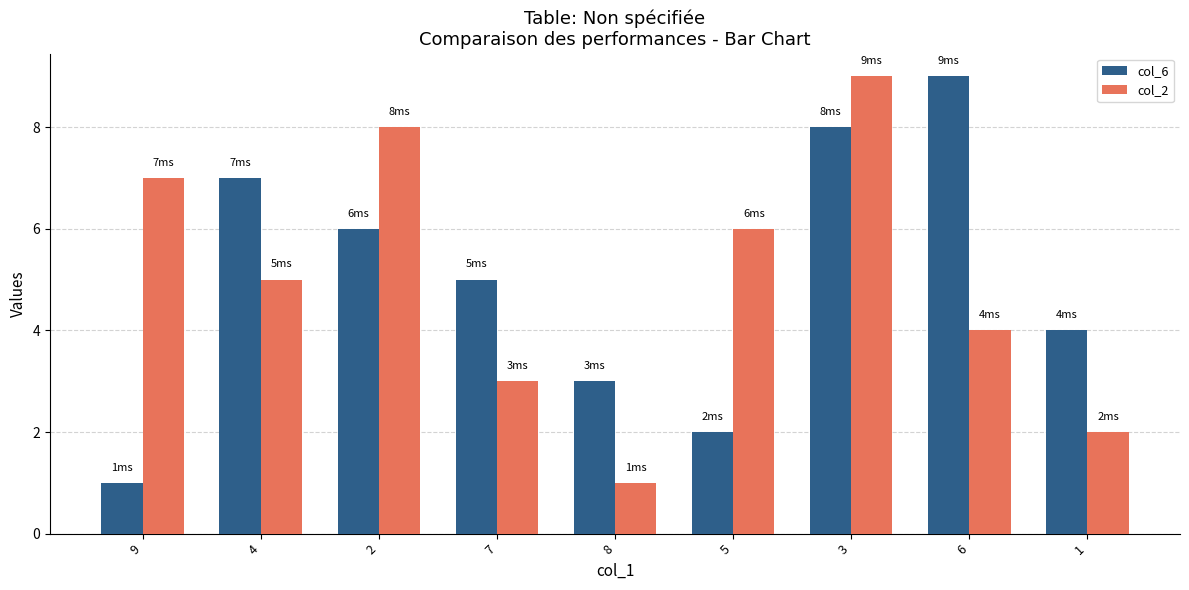

How many bars are there in each group?

2